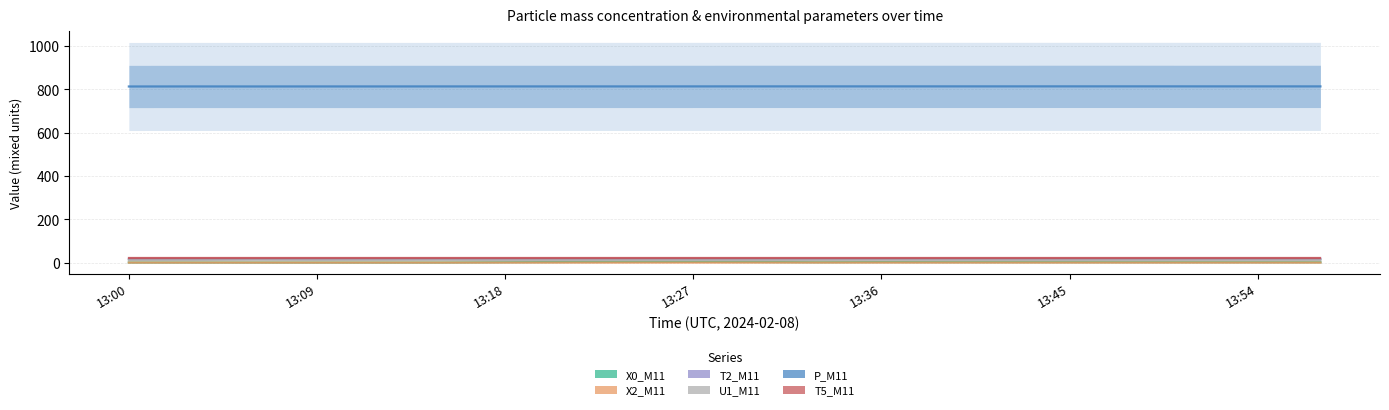

What is the sum of all U1_M11 values?

255.1